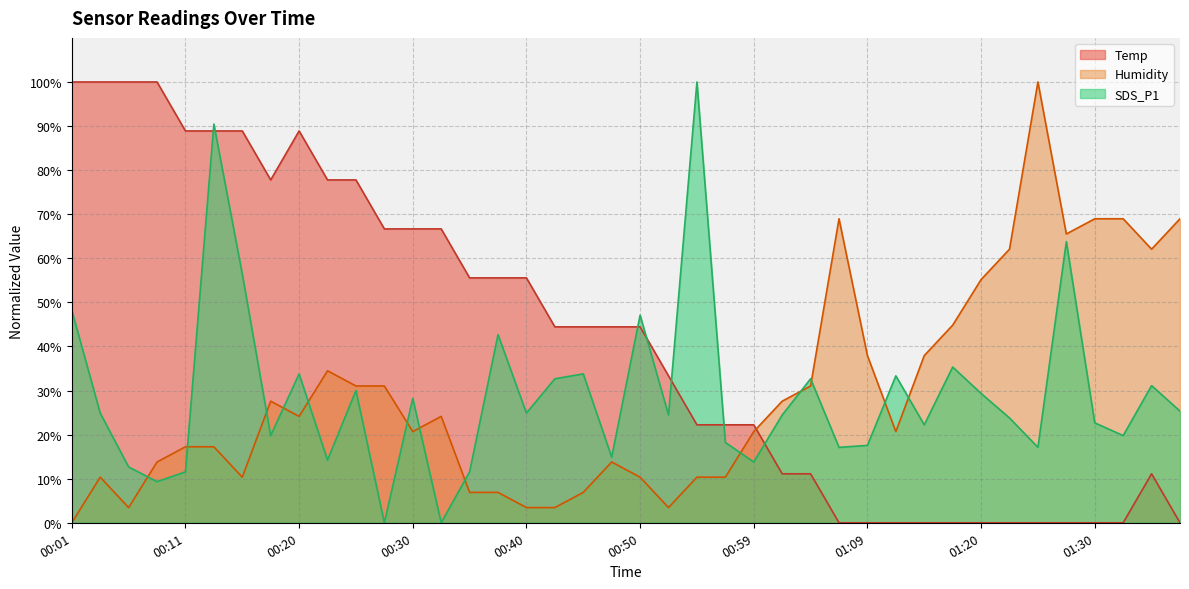

Where does the Temp series first go above 44?

00:01